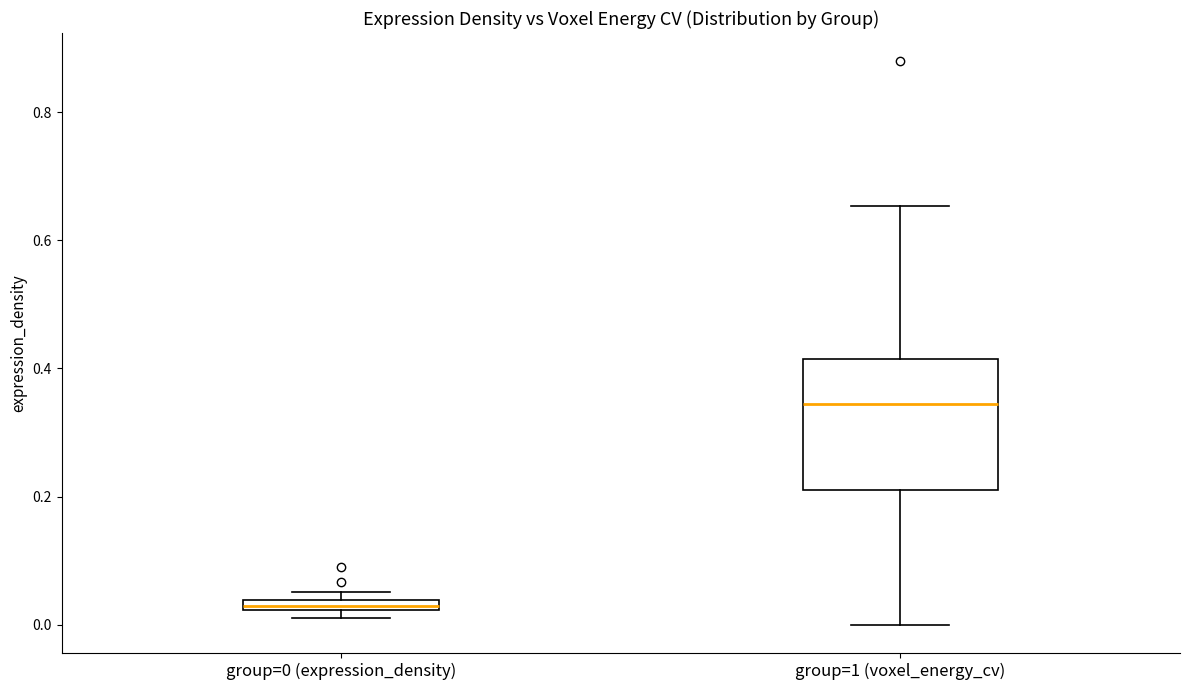

Which box is the tallest, from its lower edge to its upper edge?

group=1 (voxel_energy_cv)